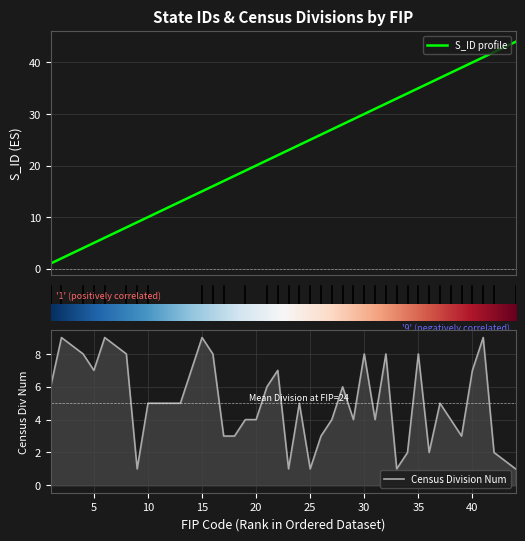

What is the highest value of the S_ID profile series?

44